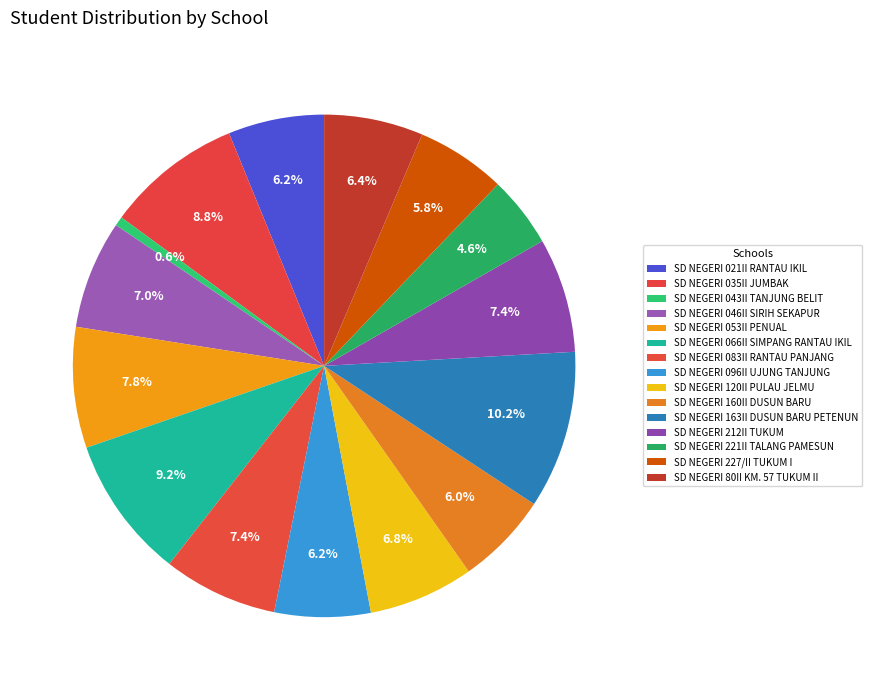

Rank the categories by value from highest to lowest.

SD NEGERI 163II DUSUN BARU PETENUN, SD NEGERI 066II SIMPANG RANTAU IKIL, SD NEGERI 035II JUMBAK, SD NEGERI 053II PENUAL, SD NEGERI 083II RANTAU PANJANG, SD NEGERI 212II TUKUM, SD NEGERI 046II SIRIH SEKAPUR, SD NEGERI 120II PULAU JELMU, SD NEGERI 80II KM. 57 TUKUM II, SD NEGERI 021II RANTAU IKIL, SD NEGERI 096II UJUNG TANJUNG, SD NEGERI 160II DUSUN BARU, SD NEGERI 227/II TUKUM I, SD NEGERI 221II TALANG PAMESUN, SD NEGERI 043II TANJUNG BELIT